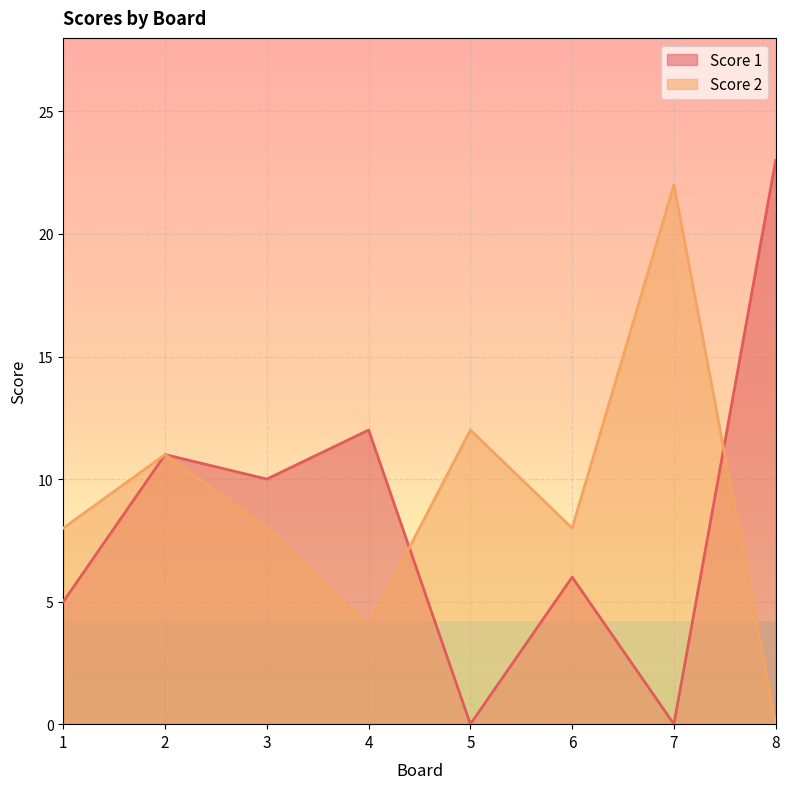

Which has a higher value, 7 or 2?

2